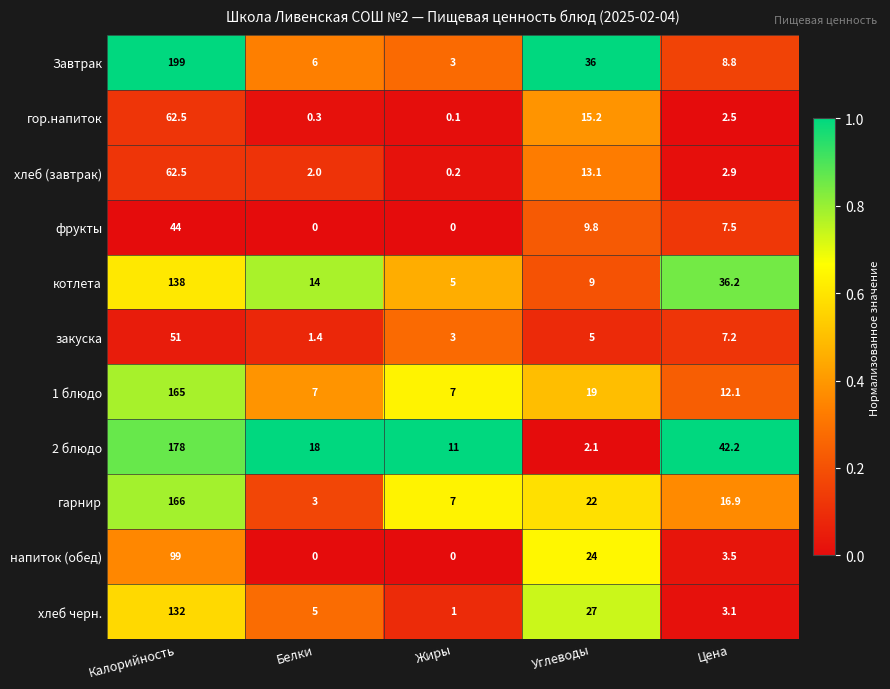

Is it true that закуска equals 3.0 at Жиры?

True